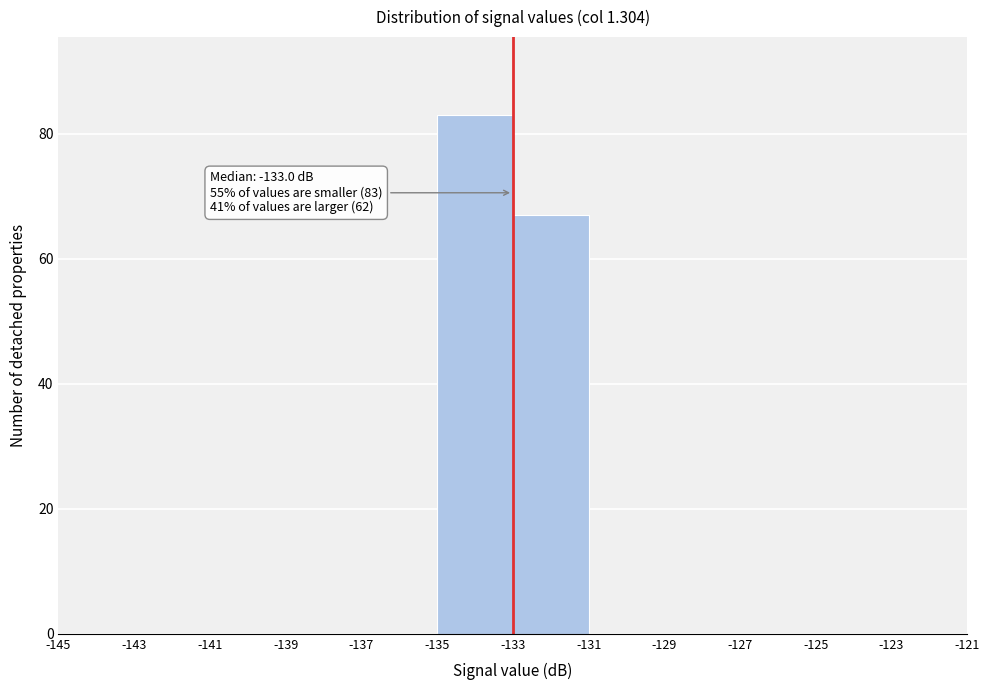

Which range on the x-axis has the tallest bar?

-135 to -133